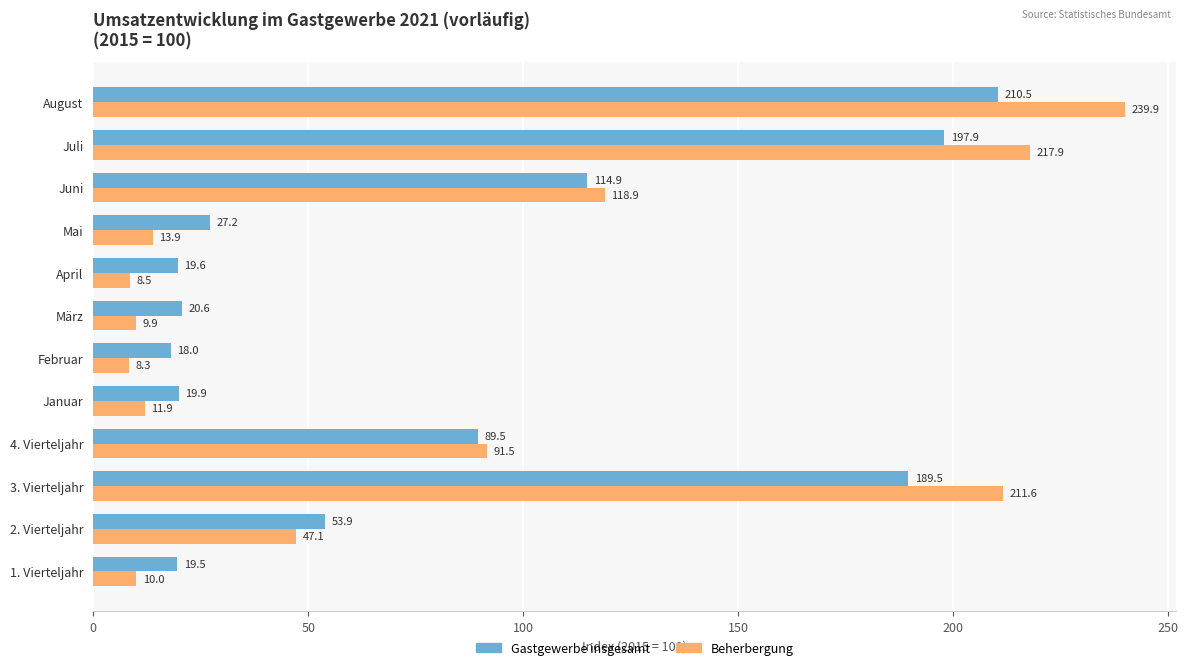

What is the difference between the Beherbergung values at August and 2. Vierteljahr?

192.8